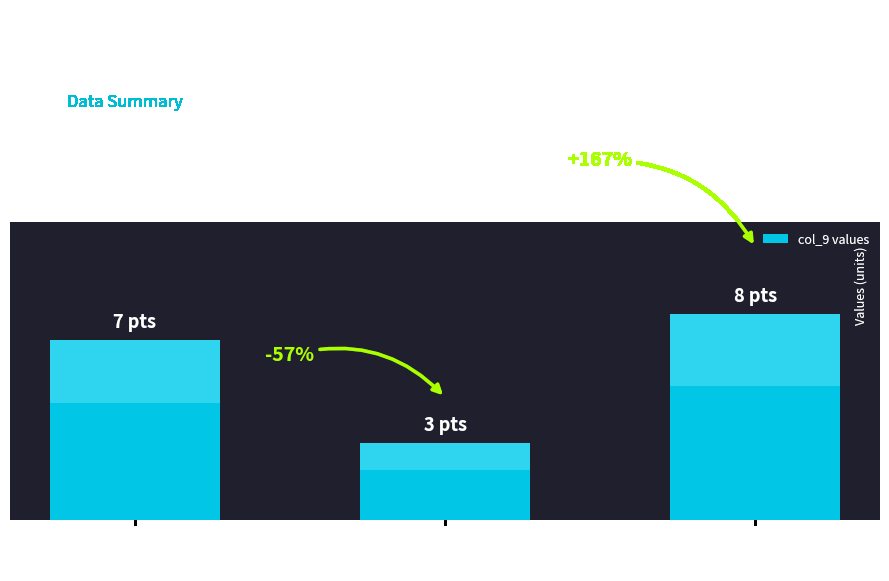

What is the smallest value displayed?

3